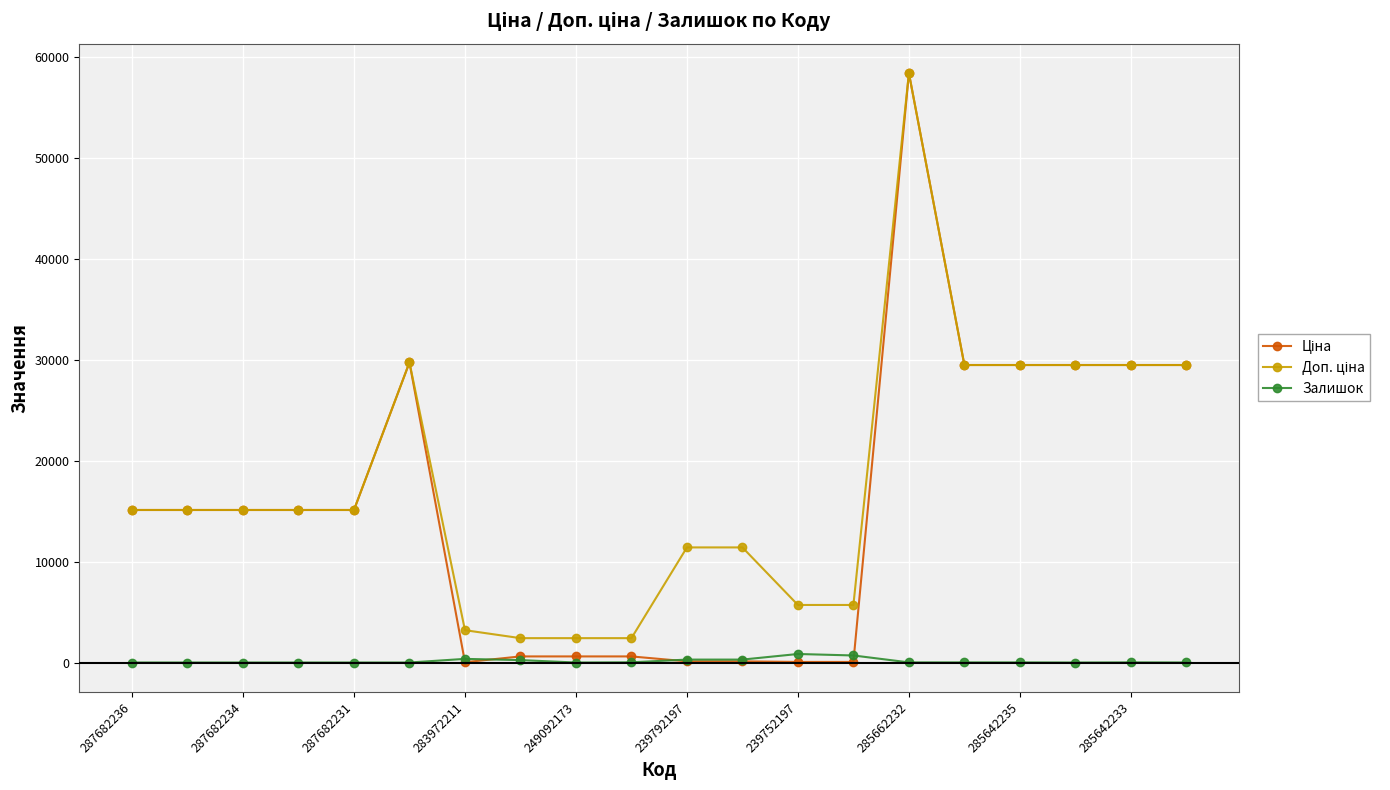

True or false: Залишок has more than 1 points higher than both neighbors.

True